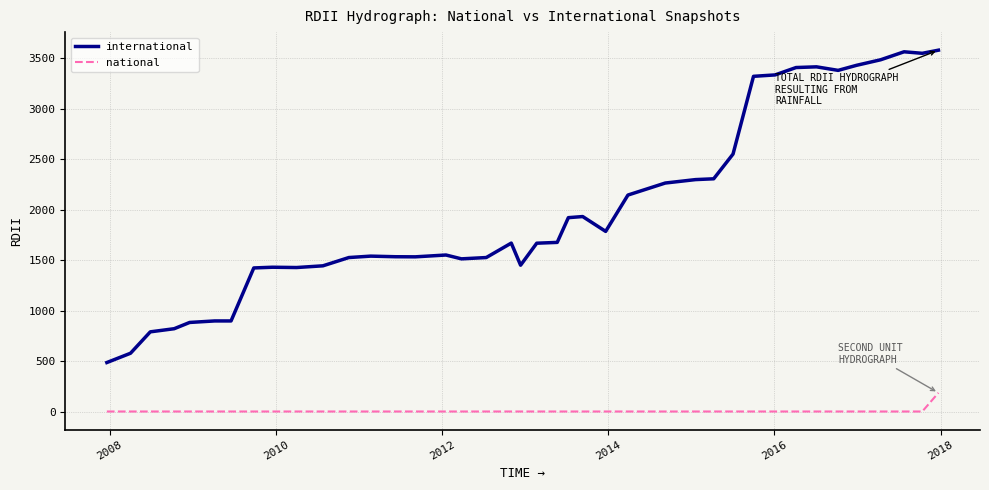

What is the greatest value displayed?

3580